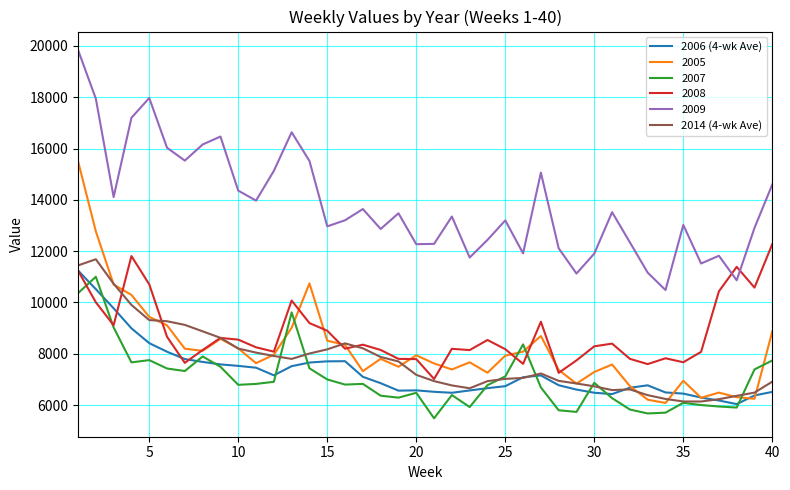

What is the minimum value for 2007?

5485.0